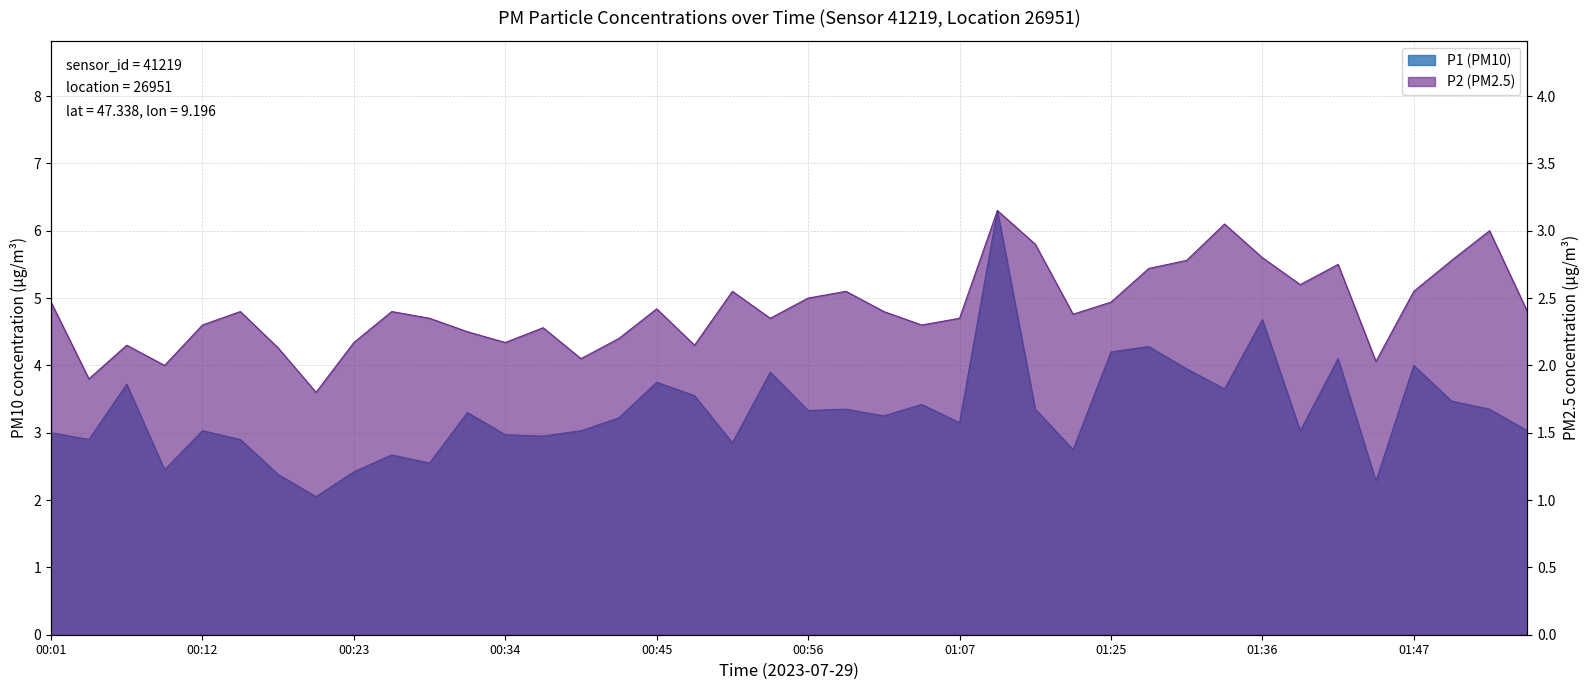

Reading left to right, extract all data points from this chart.

P1 (PM10): 3.0	2.9	3.7	2.5	3.0	2.9	2.4	2.0	2.4	2.7	2.5	3.3	3.0	3.0	3.0	3.2	3.8	3.5	2.9	3.9	3.3	3.4	3.2	3.4	3.1	6.3	3.4	2.8	4.2	4.3	4.0	3.6	4.7	3.0	4.1	2.3	4.0	3.5	3.4	3.0
P2 (PM2.5): 2.5	1.9	2.1	2.0	2.3	2.4	2.1	1.8	2.2	2.4	2.4	2.2	2.2	2.3	2.0	2.2	2.4	2.1	2.5	2.4	2.5	2.5	2.4	2.3	2.4	3.1	2.9	2.4	2.5	2.7	2.8	3.0	2.8	2.6	2.8	2.0	2.5	2.8	3.0	2.4